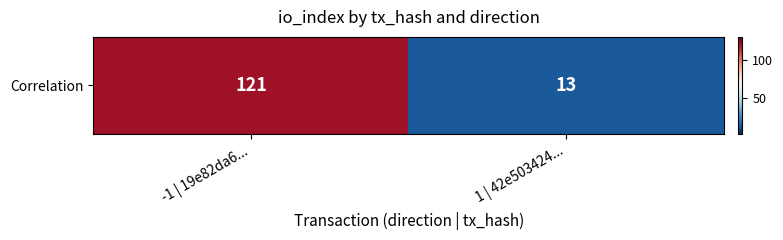

What is the sum of the values at -1 | 19e82da6... and 1 | 42e503424...?

134